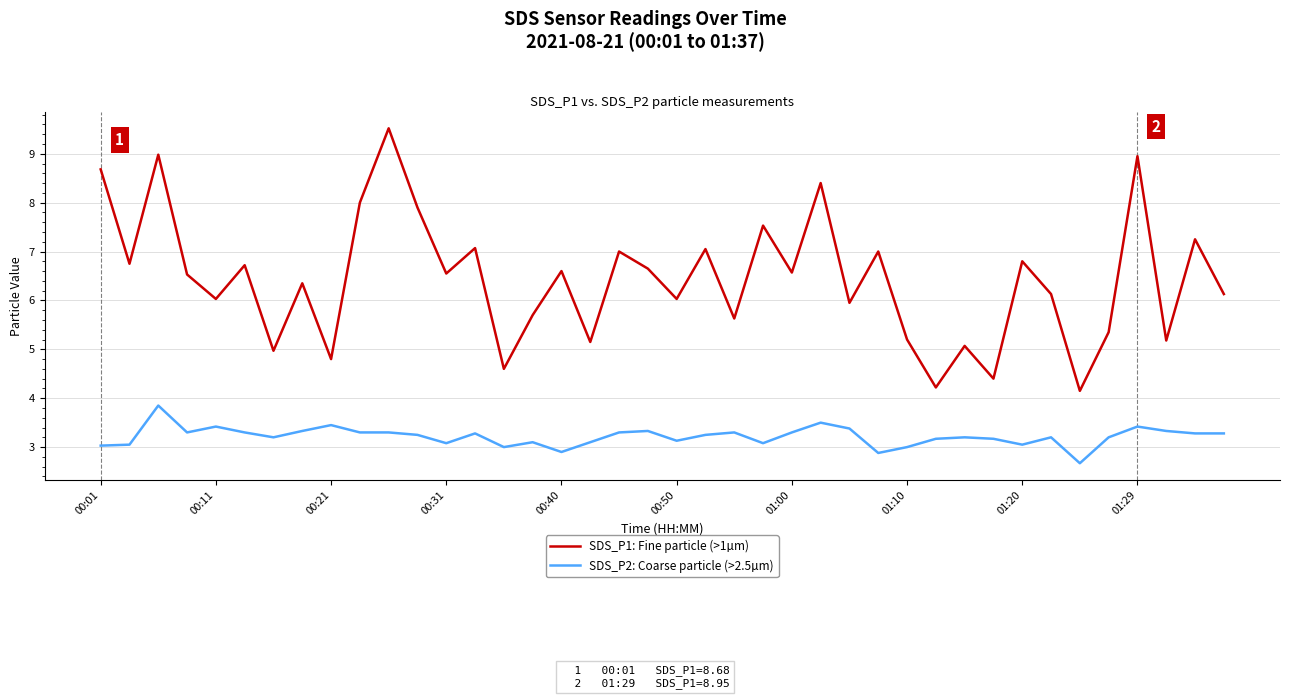

How many lines are shown in the chart?

2